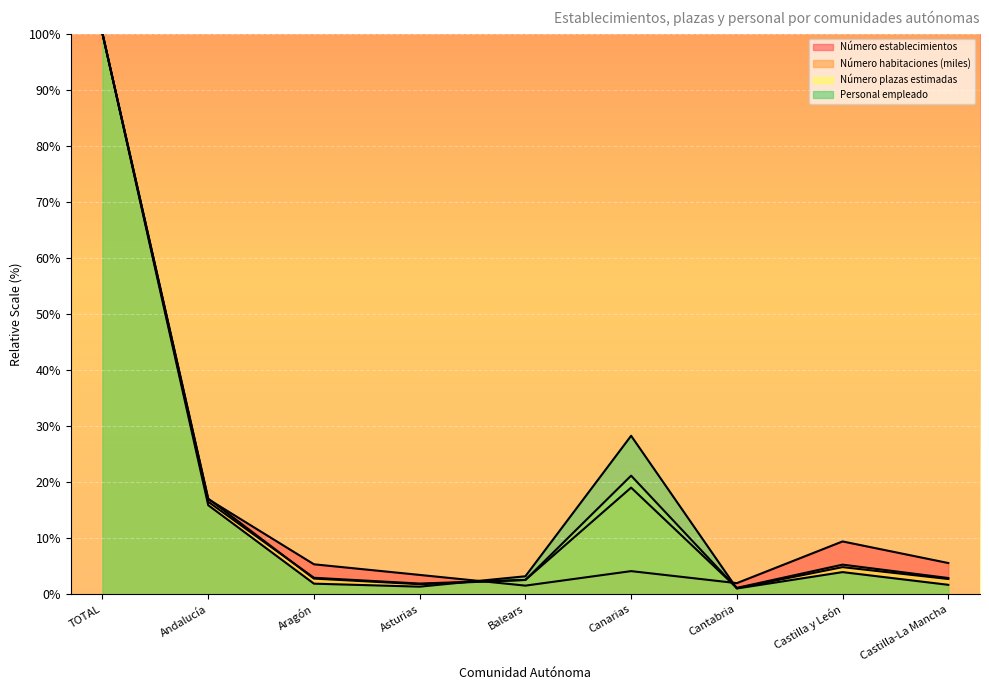

What is the sum of the Número plazas estimadas values at Castilla y León and Aragón?

7.6